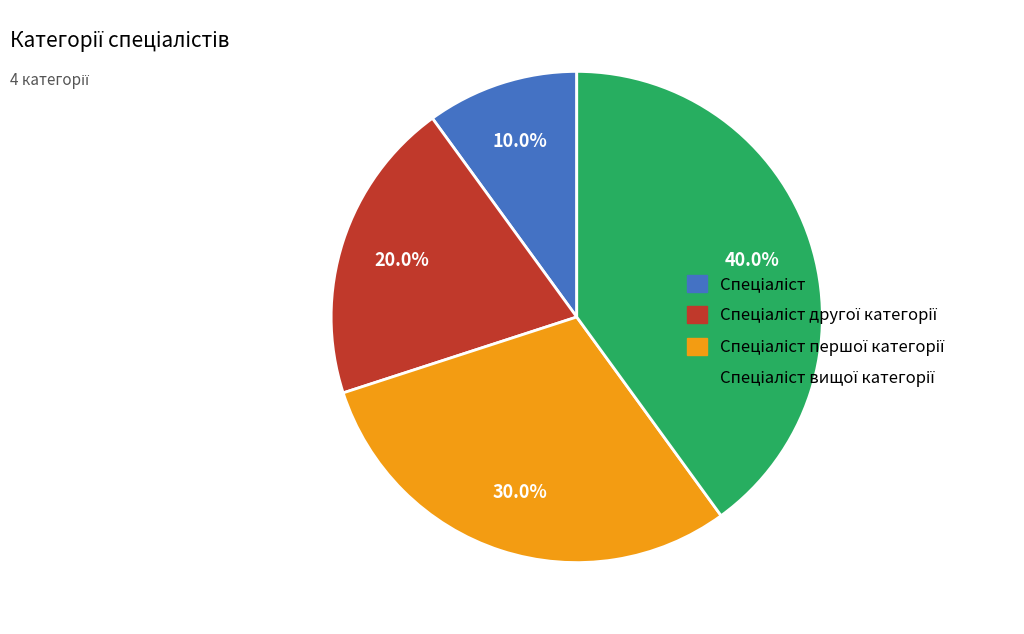

How many slices are in this pie chart?

4